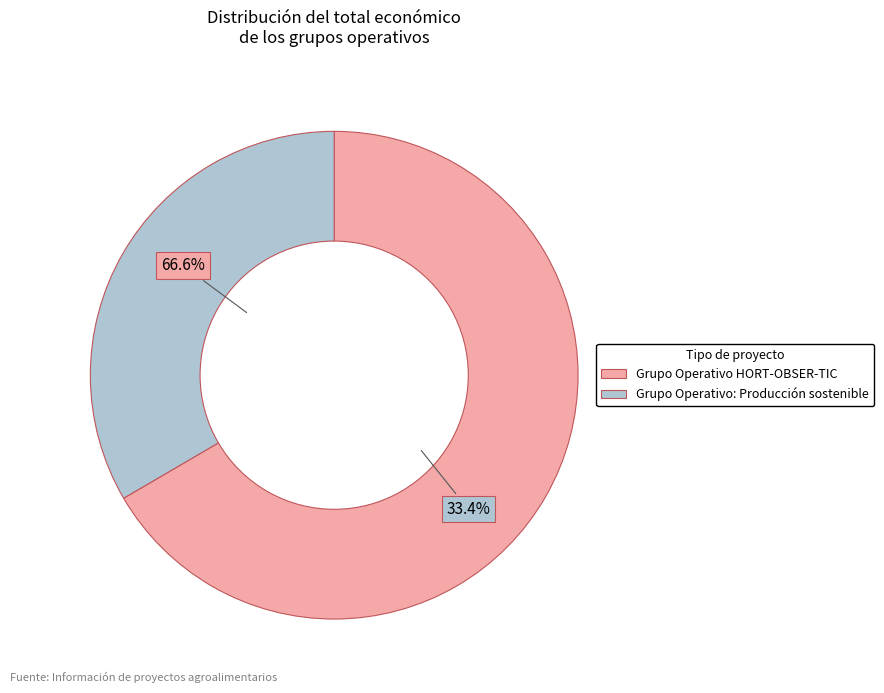

To the nearest percent, what is the combined percentage of Grupo Operativo: Producción sostenible and Grupo Operativo HORT-OBSER-TIC?

100%